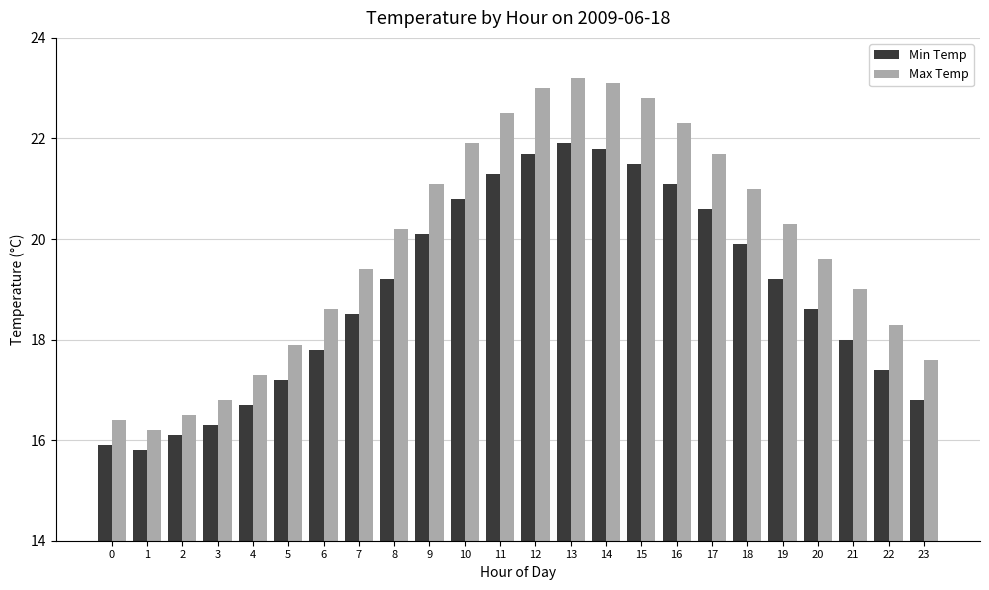

What is the average value of the Max Temp series?

19.9